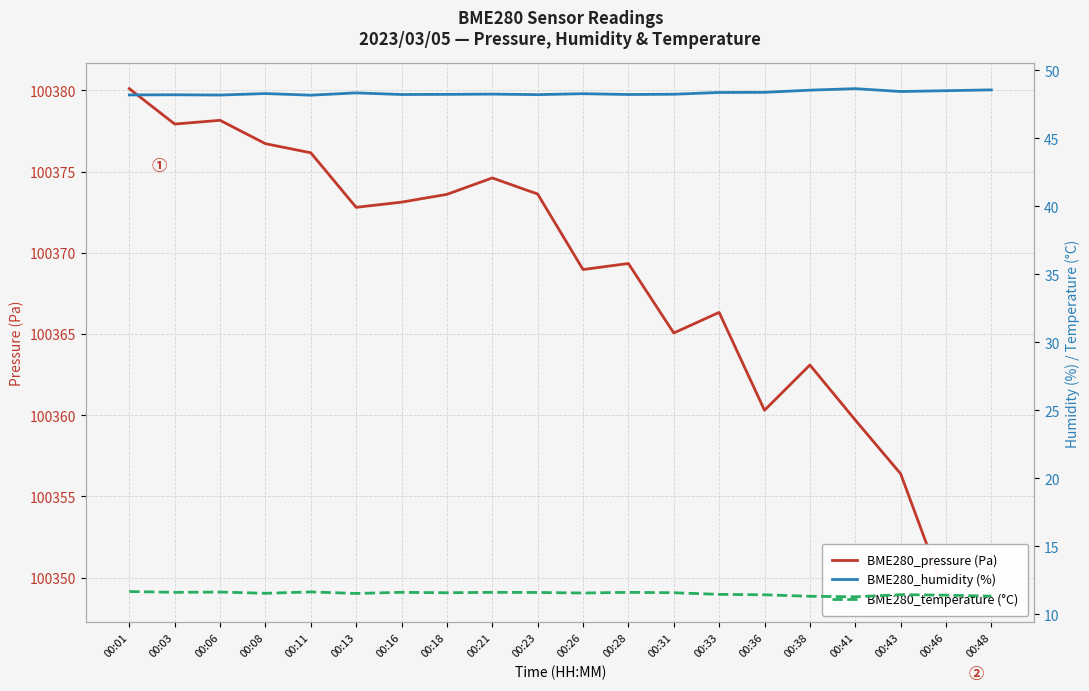

True or false: BME280_temperature (°C) and BME280_humidity (%) cross at least once.

False